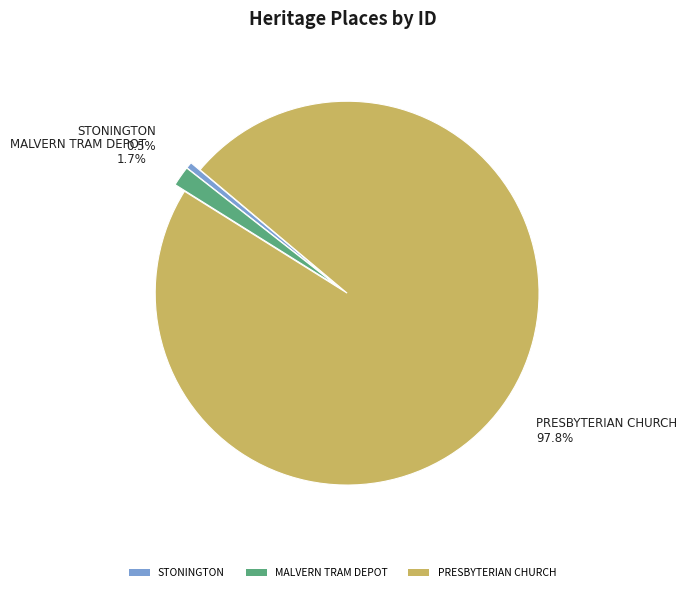

How many segments does this pie chart have?

3